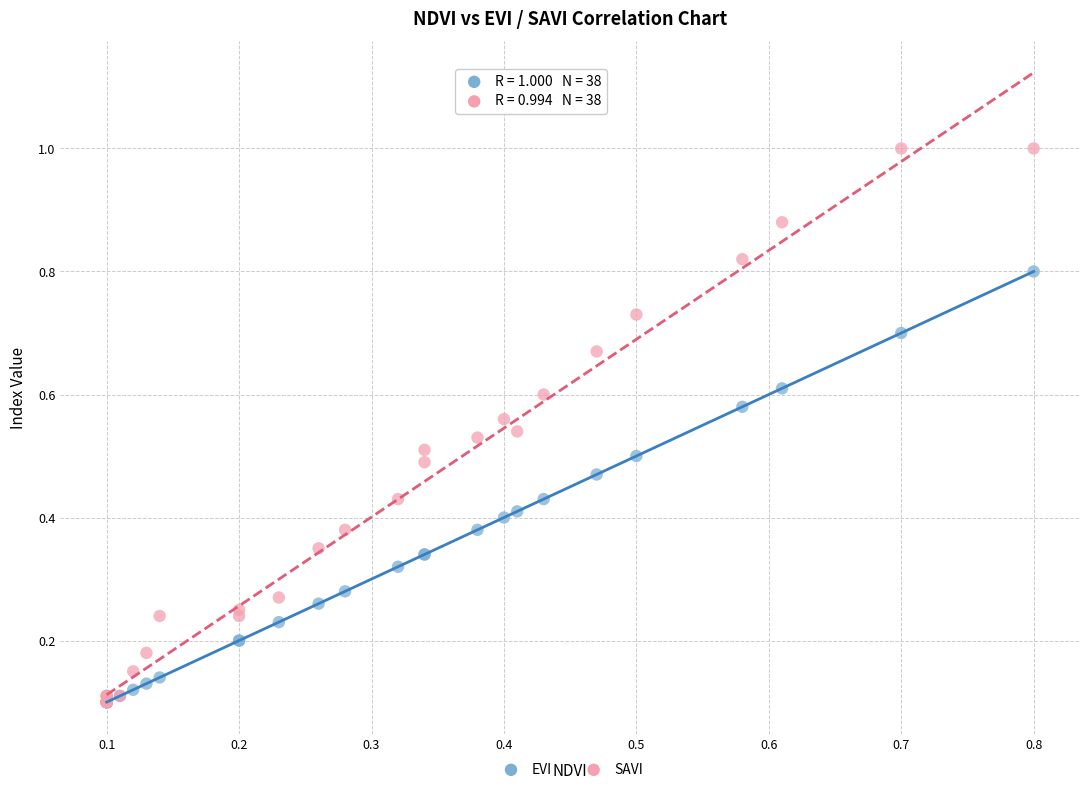

Which series contains the highest Y value?

SAVI